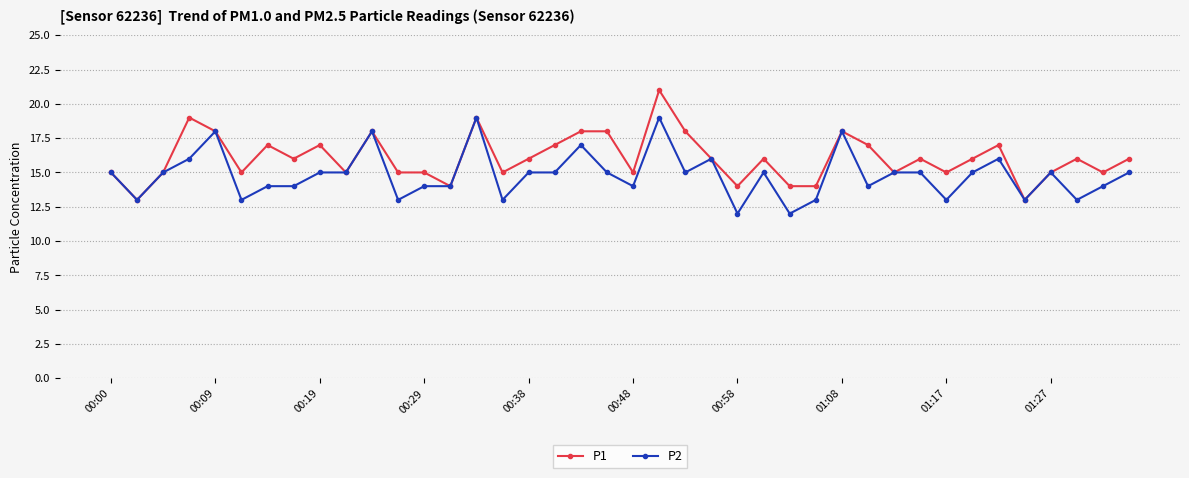

Count the number of data series in this chart.

2